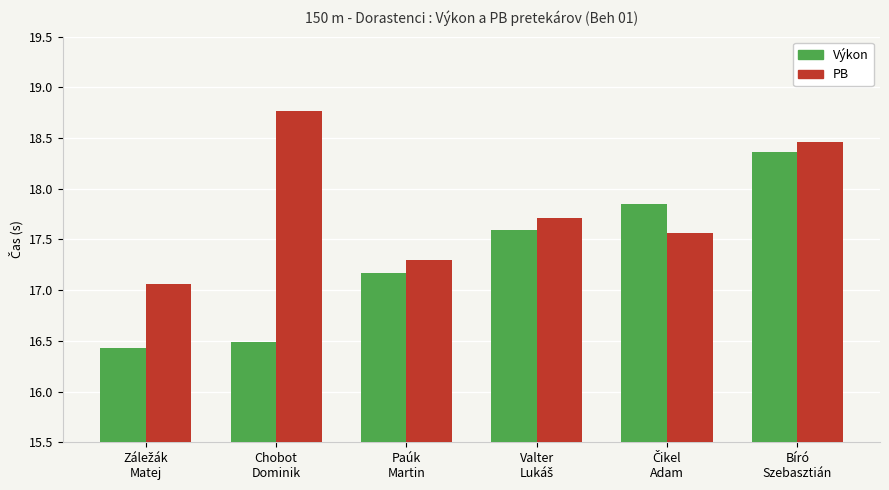

What is the maximum value for Výkon?

18.4